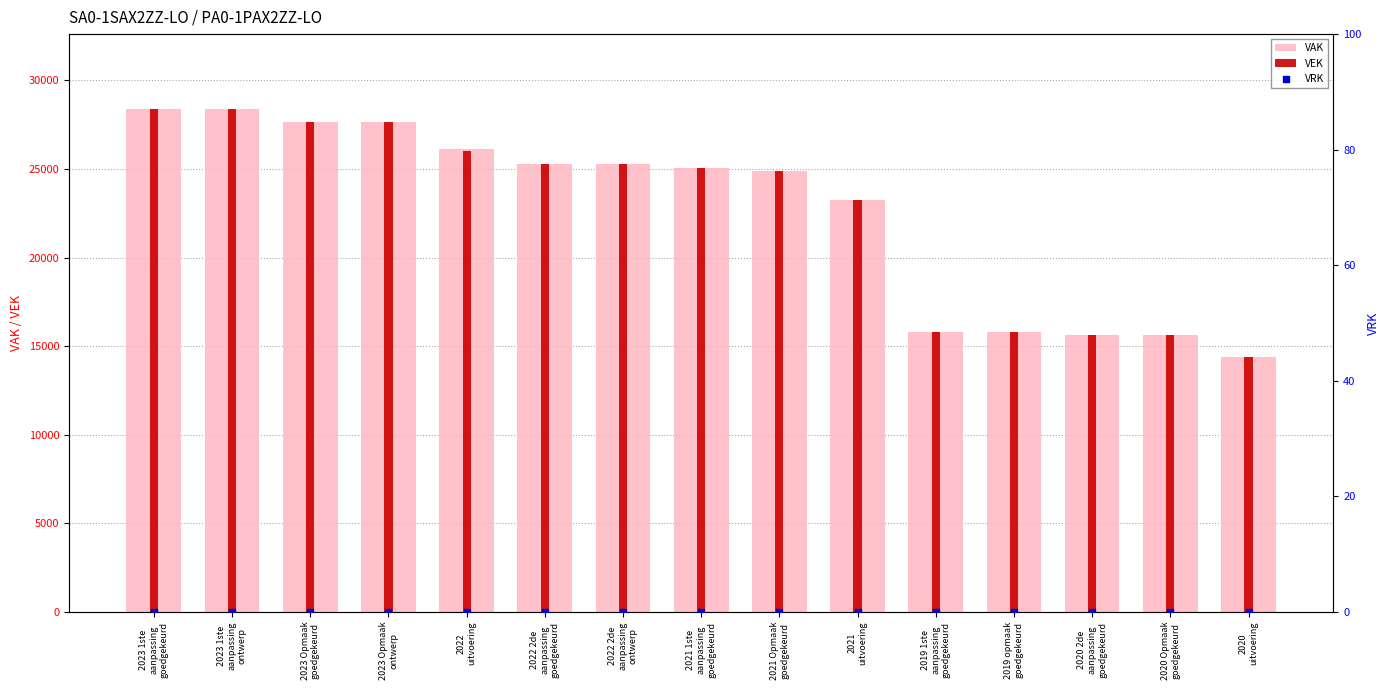

Is the value of VAK at 2019 opmaak
goedgekeurd greater than the value of VEK at 2023 Opmaak
ontwerp?

No